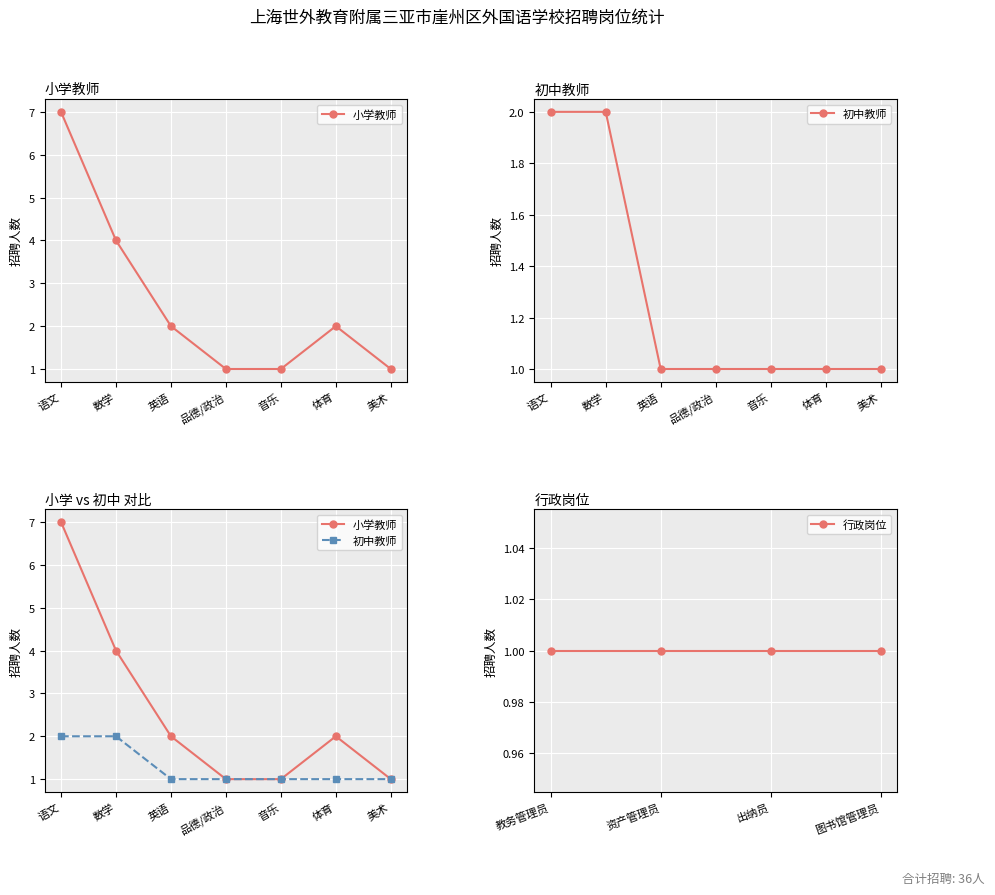

Rank the series by their average value, from highest to lowest.

小学教师, 初中教师